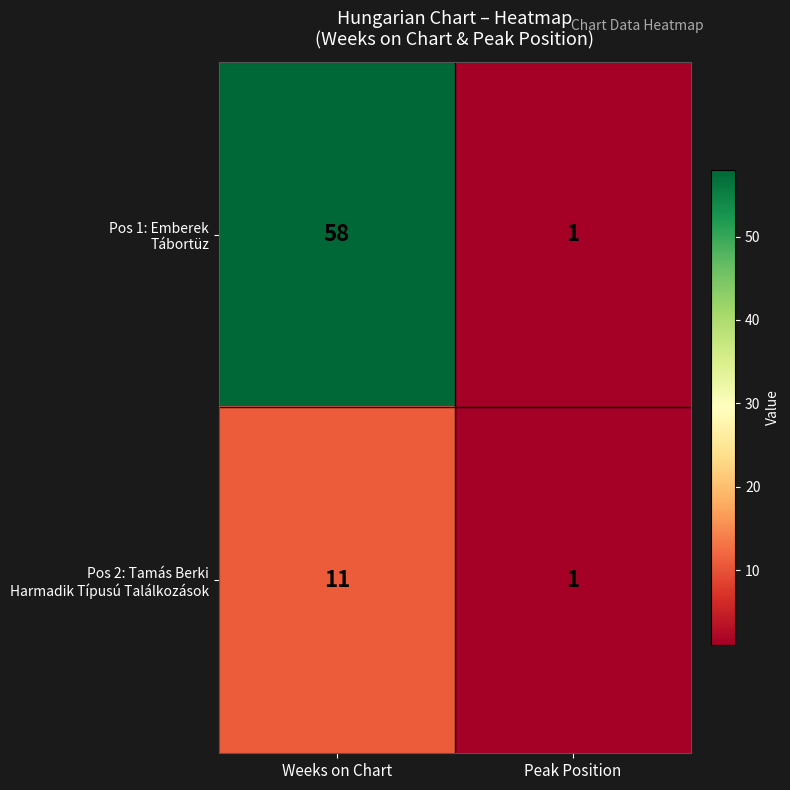

At how many categories does at least one series exceed 56?

1